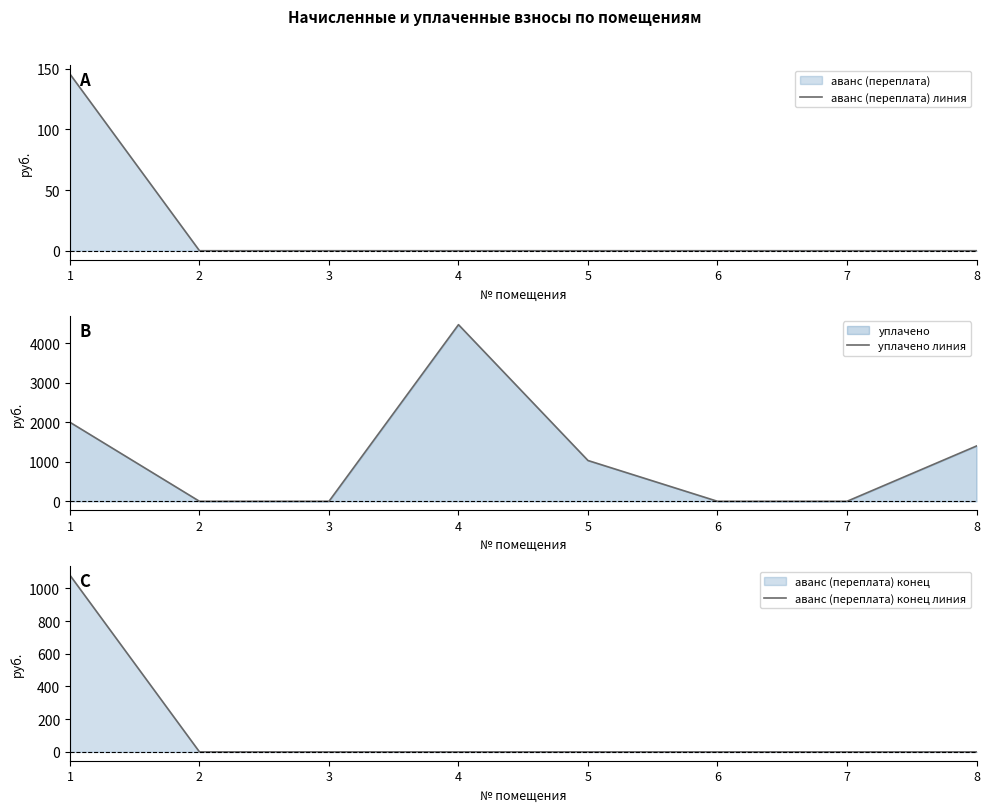

At which label is уплачено линия closest to 2235?

1